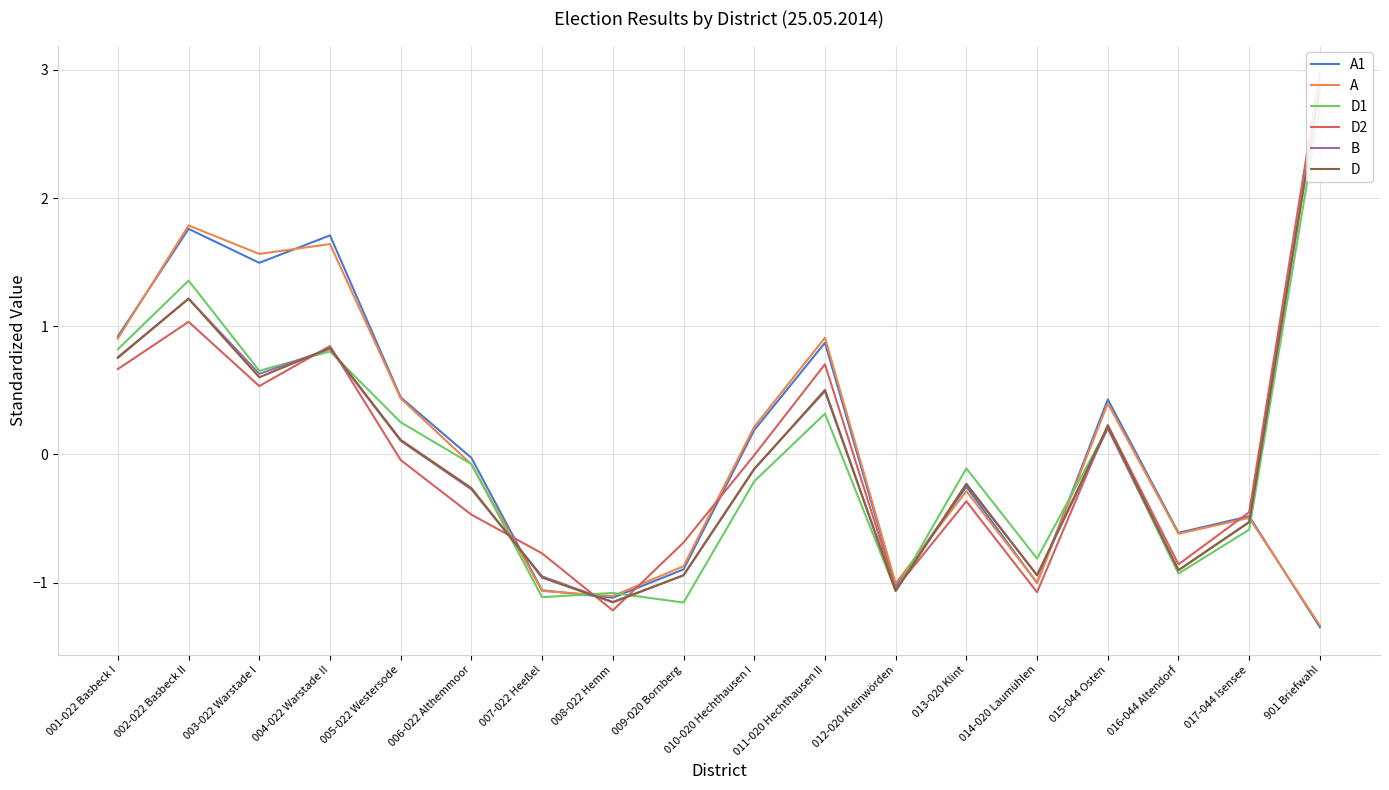

What is the maximum value shown in the chart?

3.0